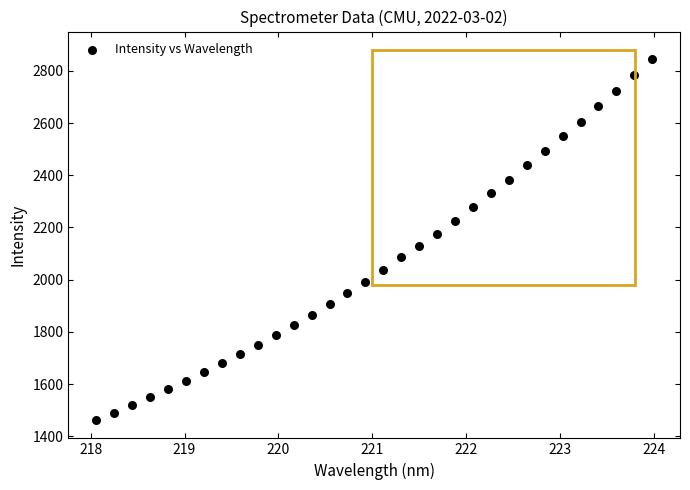

What is the range of Y values (max minus min)?

1384.5